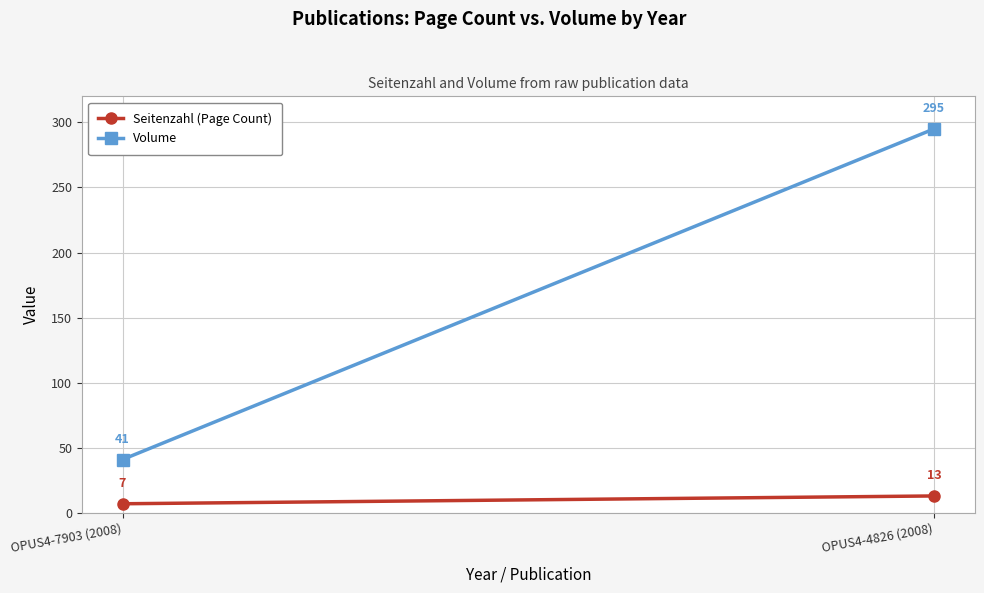

Count the number of categories in the chart.

2